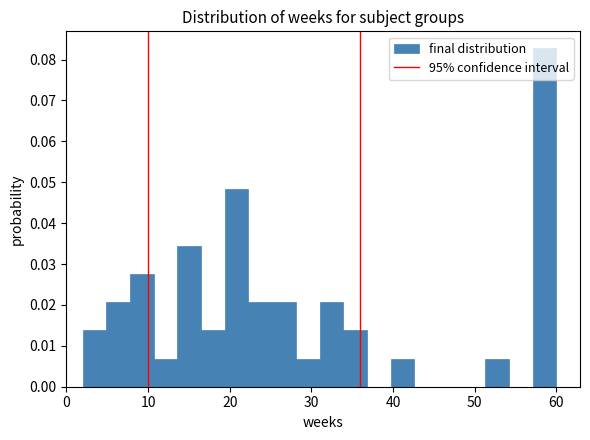

Around what value on the x-axis is the tallest bar? Give the approximate position of its centre, as read against the axis.

59